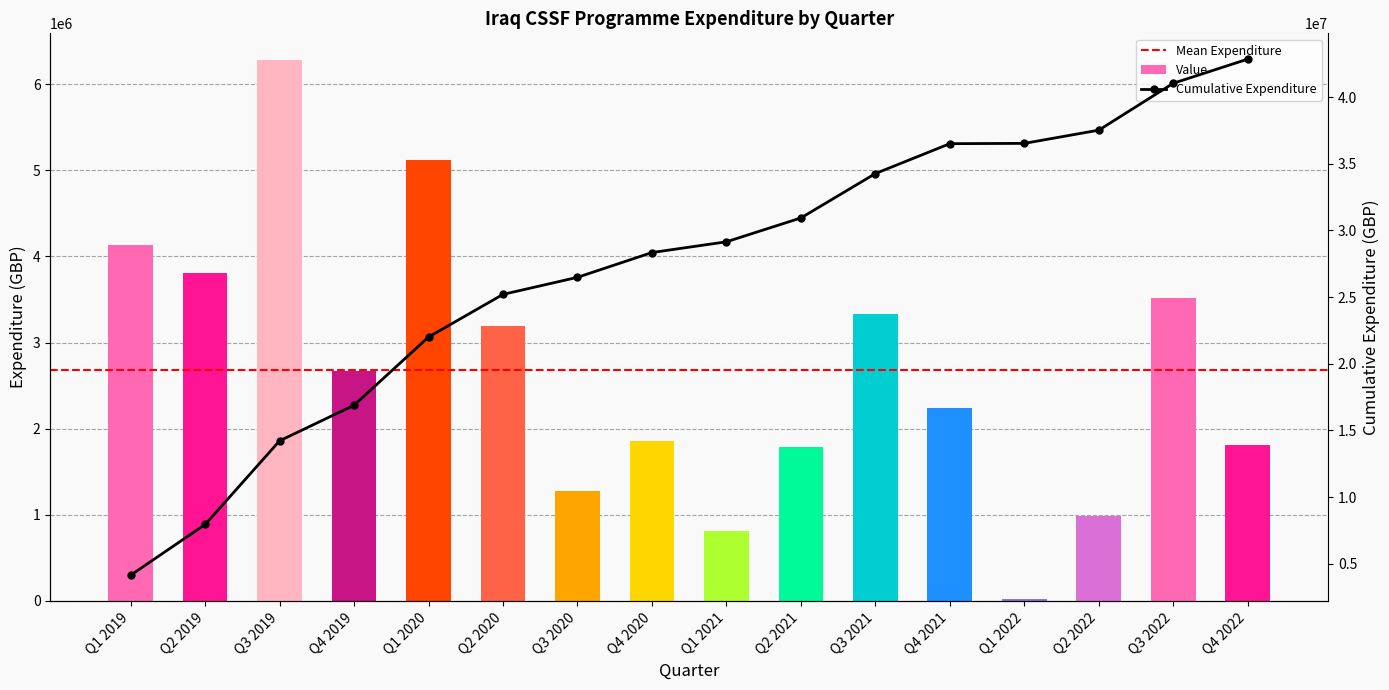

Rank the categories by value from highest to lowest.

Q3 2019, Q1 2020, Q1 2019, Q2 2019, Q3 2022, Q3 2021, Q2 2020, Q4 2019, Q4 2021, Q4 2020, Q4 2022, Q2 2021, Q3 2020, Q2 2022, Q1 2021, Q1 2022